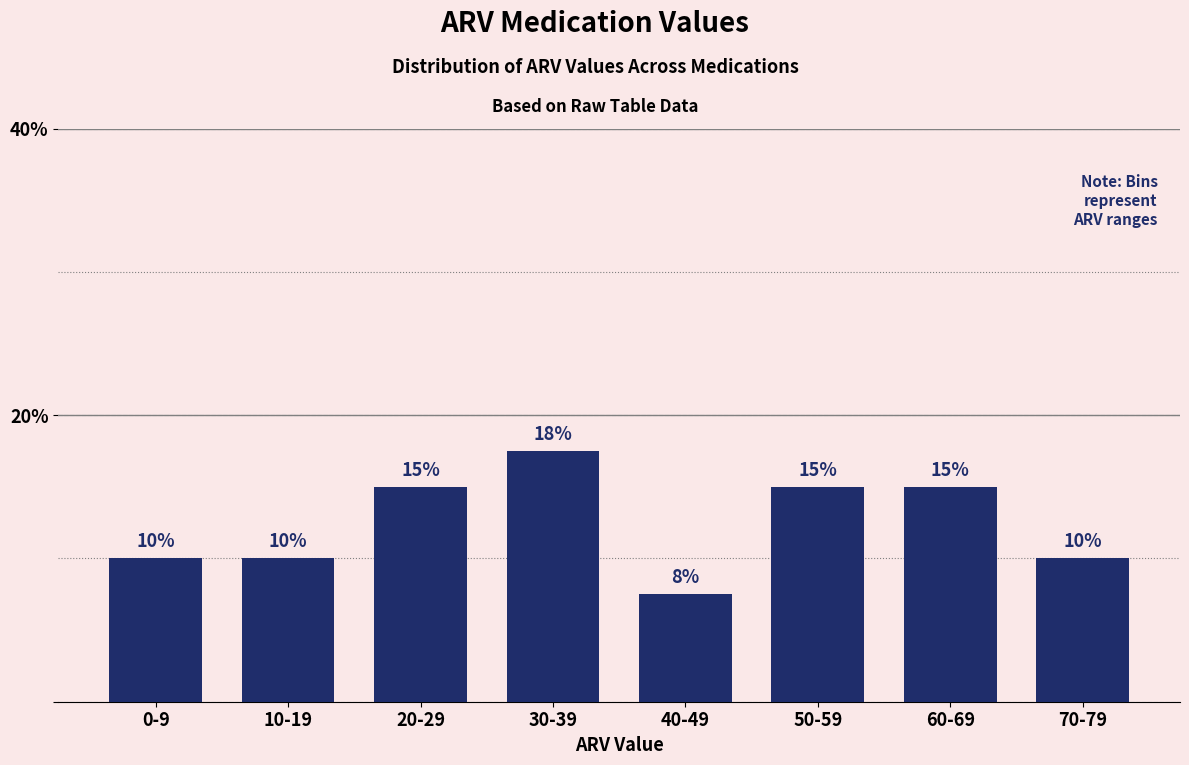

Which has a higher value, 30-39 or 70-79?

30-39